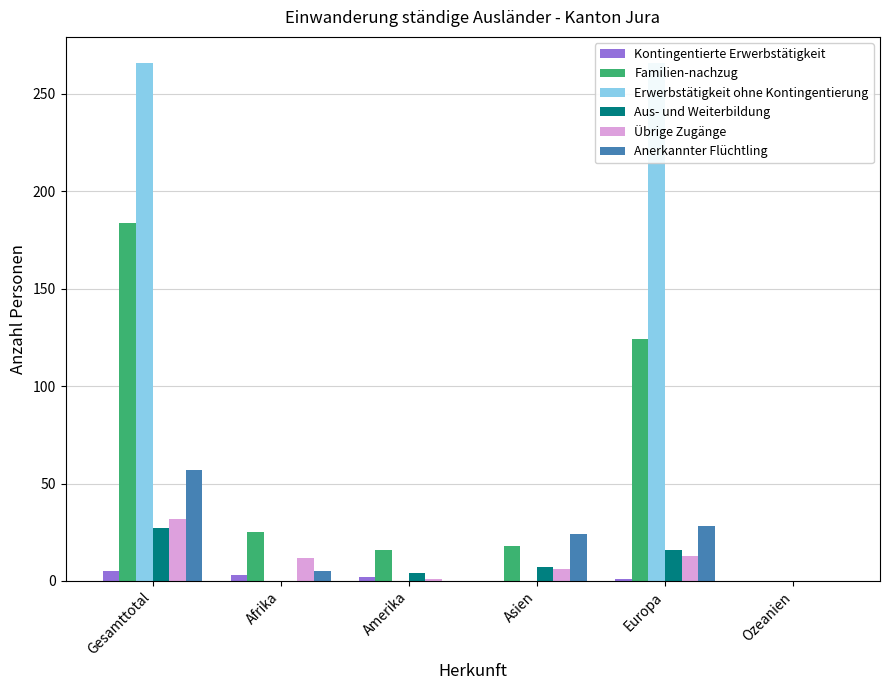

What are all the series names shown in the legend?

Kontingentierte Erwerbstätigkeit, Familien-nachzug, Erwerbstätigkeit ohne Kontingentierung, Aus- und Weiterbildung, Übrige Zugänge, Anerkannter Flüchtling